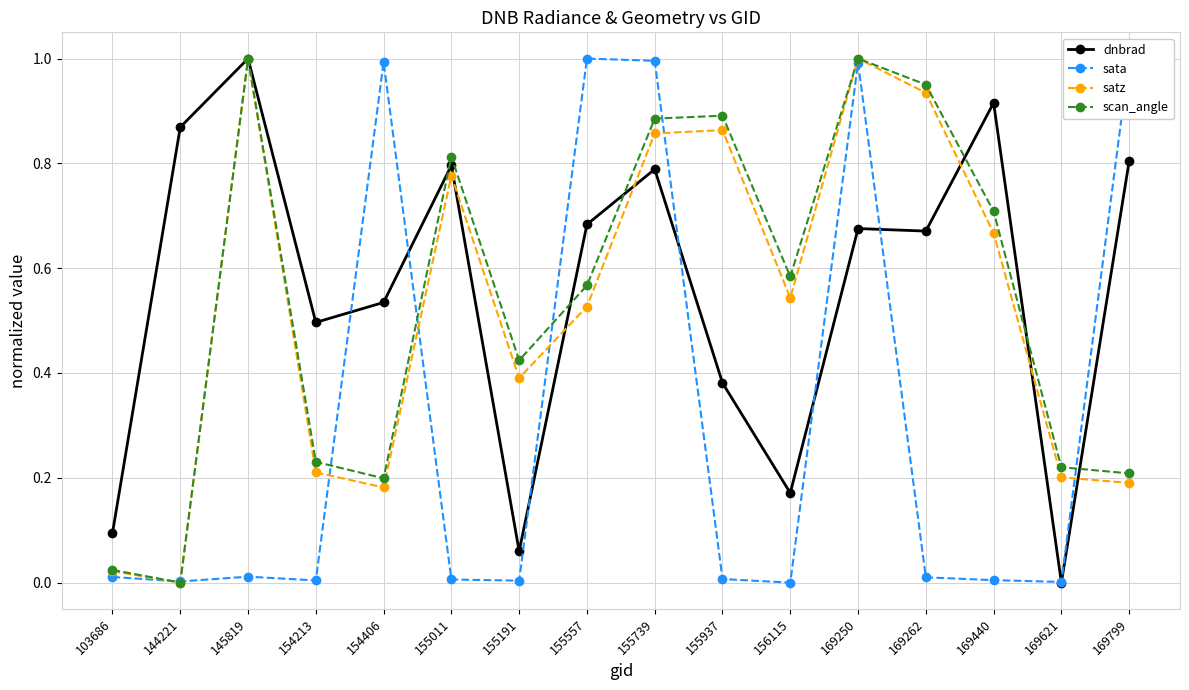

True or false: satz has more than 0 interior local peaks.

True